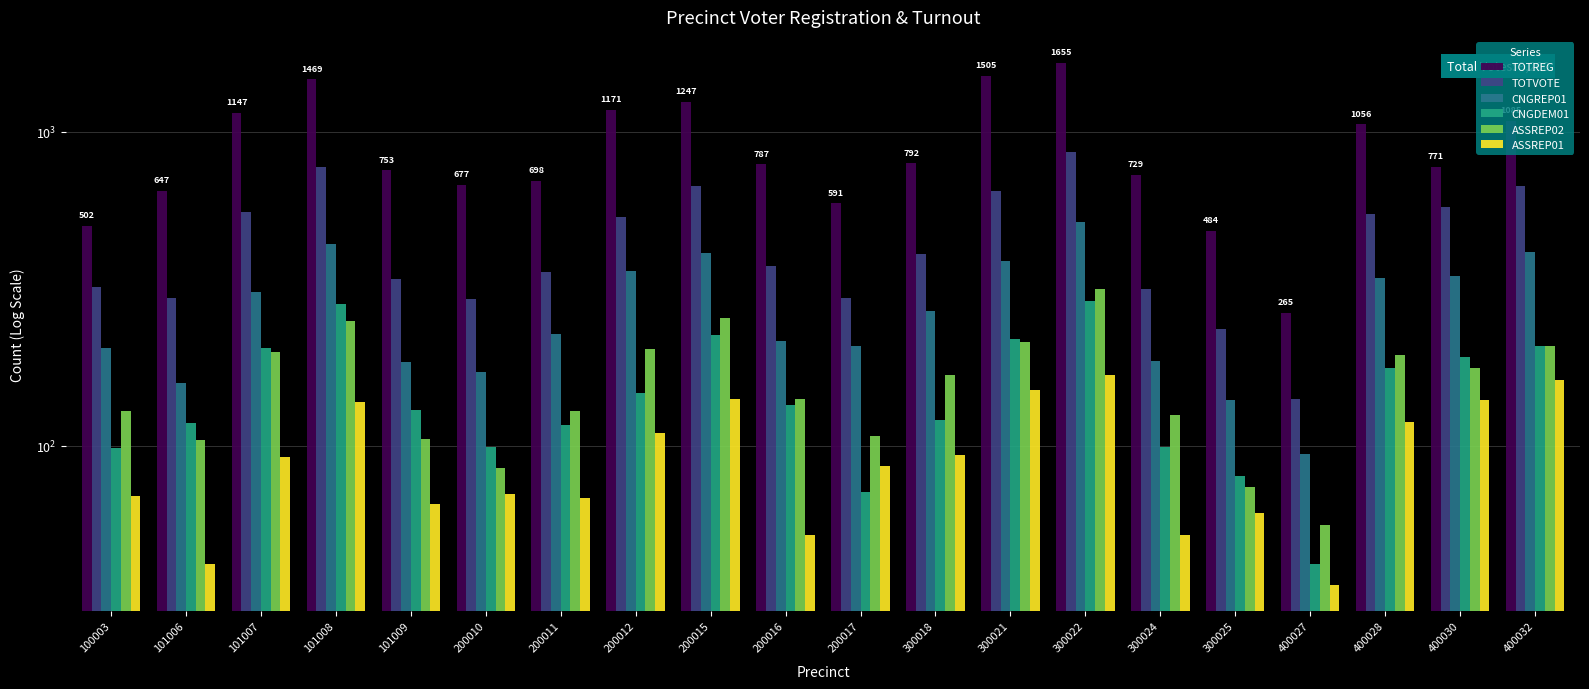

How many data points in CNGDEM01 are less than 135?

10